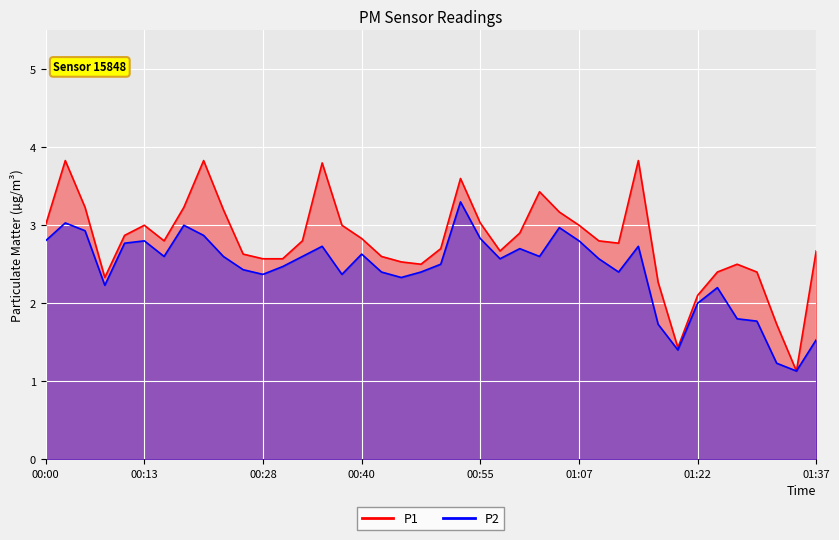

At how many categories does at least one series exceed 1?

40